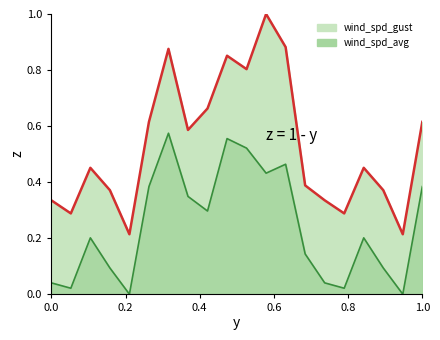

What are all the series names shown in the legend?

wind_spd_avg, wind_spd_gust